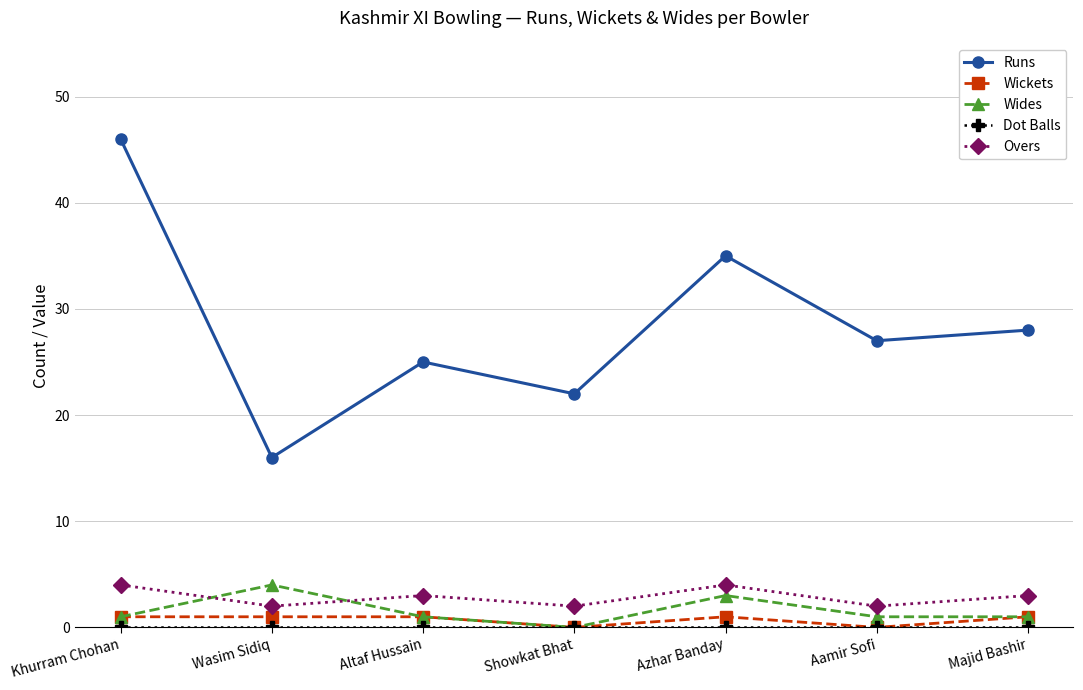

Which series has the largest total across all categories?

Runs